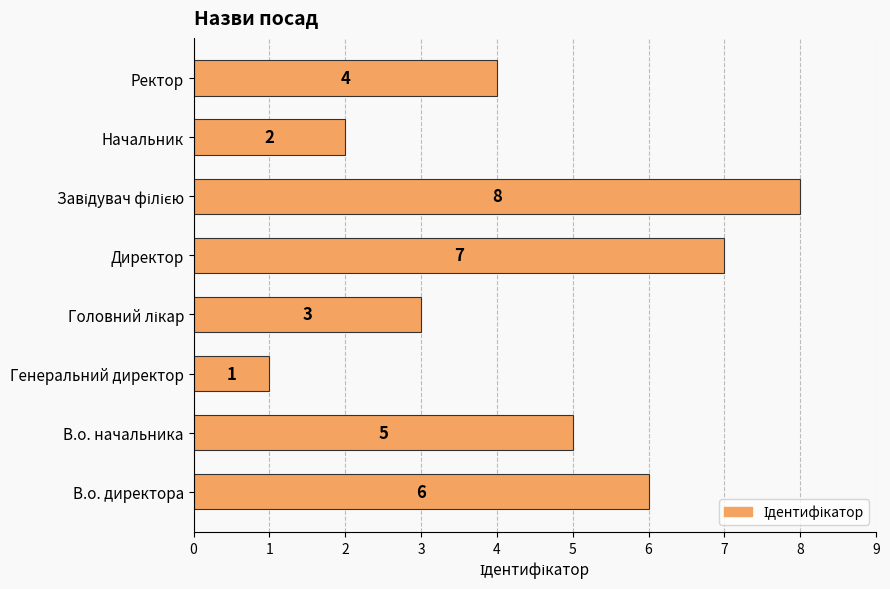

The chart shows a value of 2 at В.о. начальника. True or false?

False